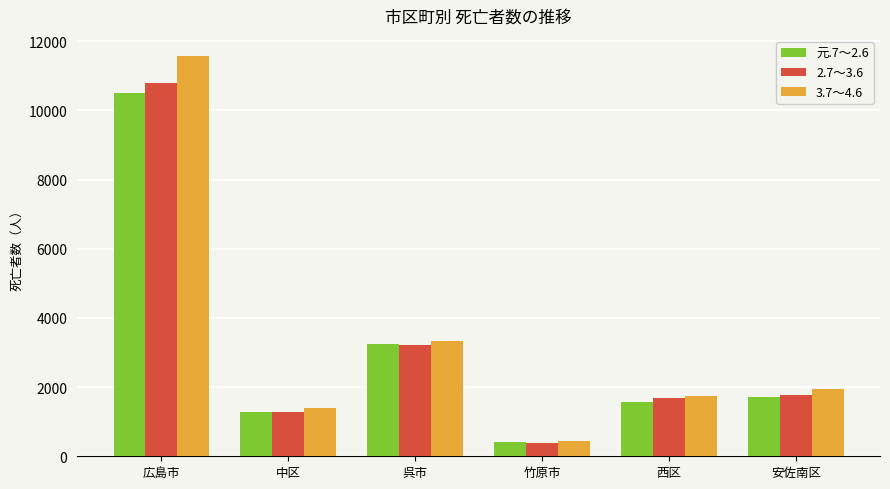

What is the label of the 2nd bar from the left?

中区